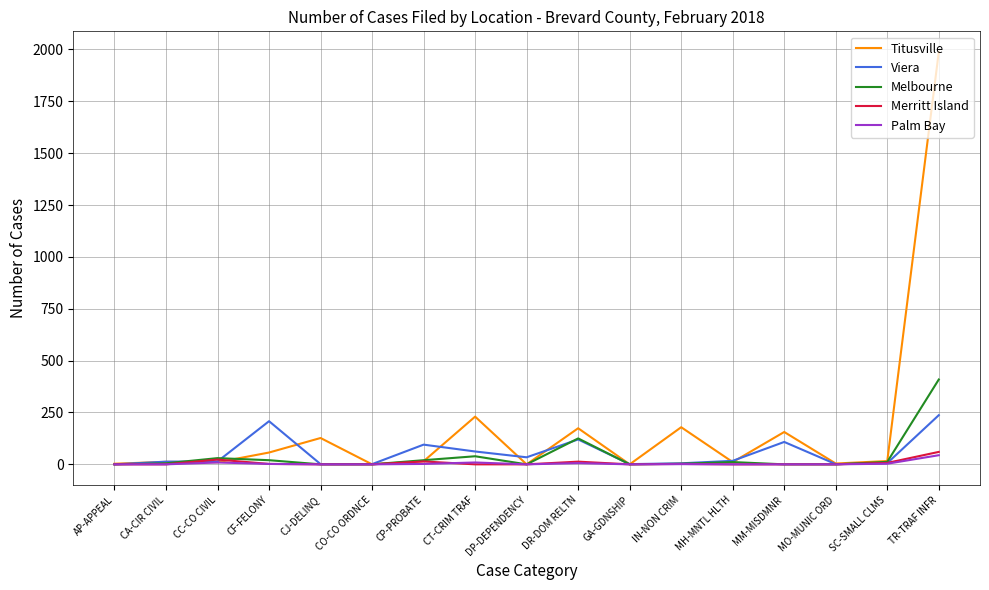

Which series has the largest range (max minus min)?

Titusville